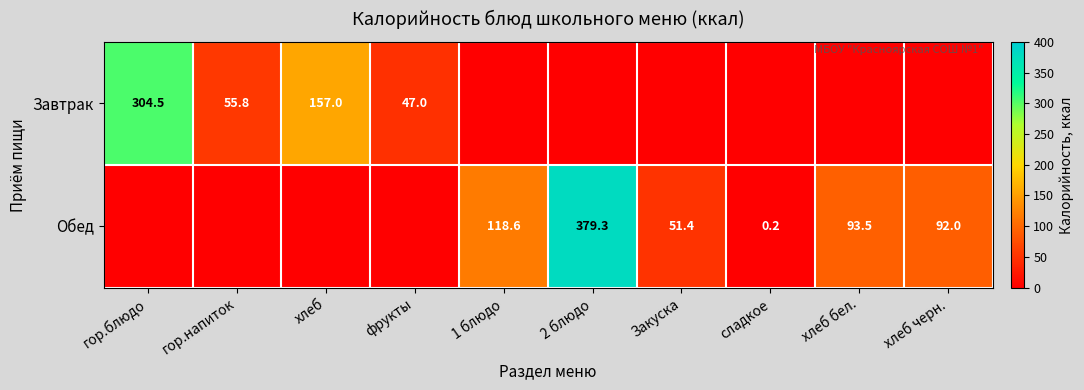

True or false: Завтрак has a value of 74.7 at фрукты.

False